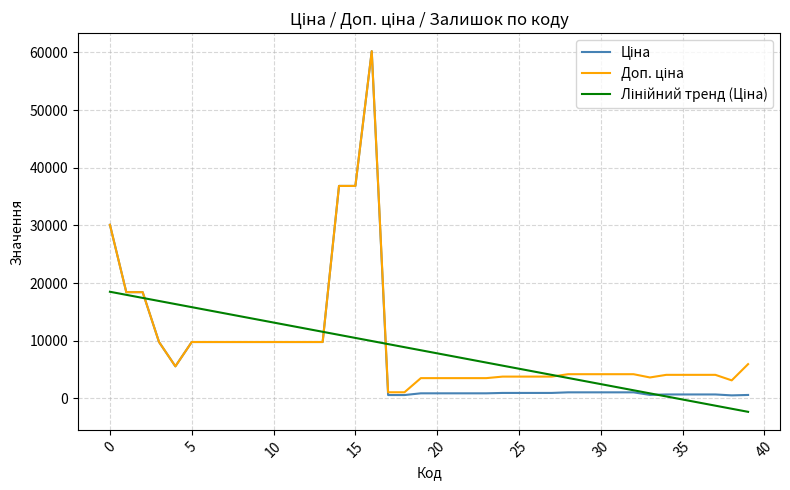

What is the smallest value displayed?

-2332.1